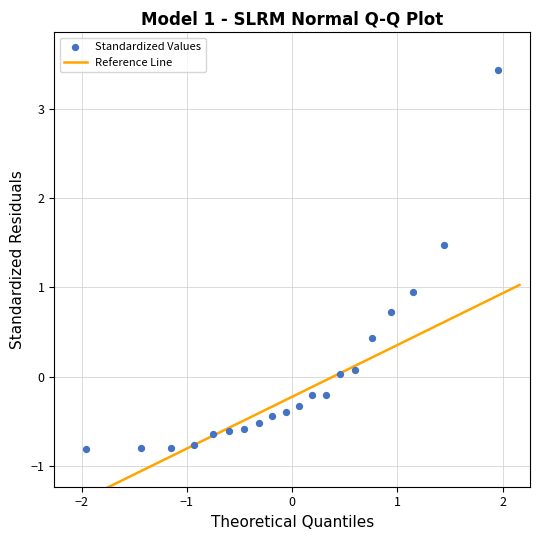

What Y value in the scatter plot is closest to 1?

0.9